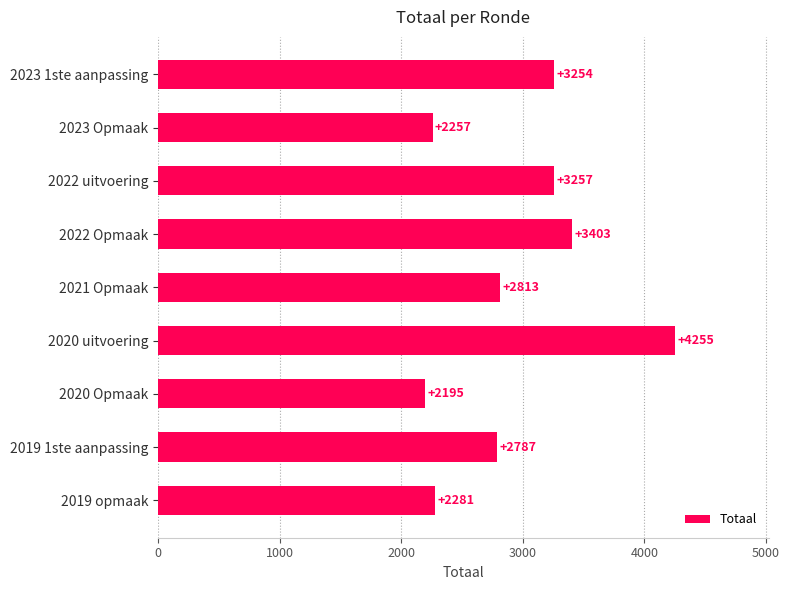

How many series are shown in this chart?

1